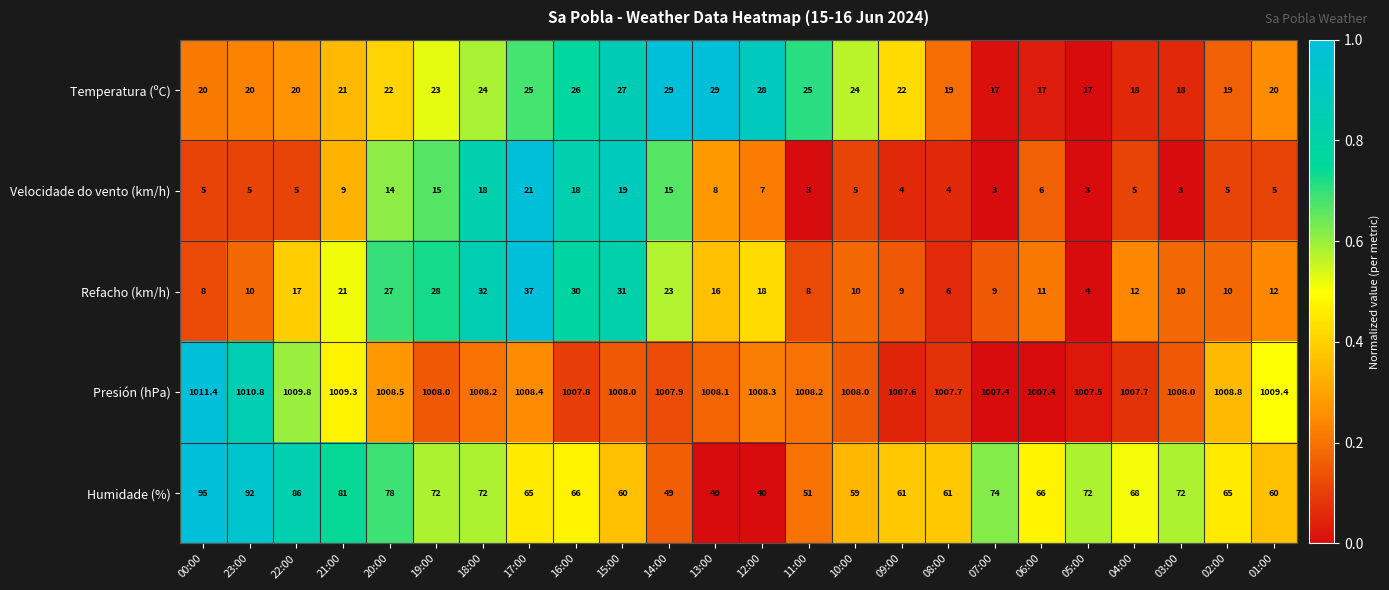

What is the smallest value displayed?

3.0